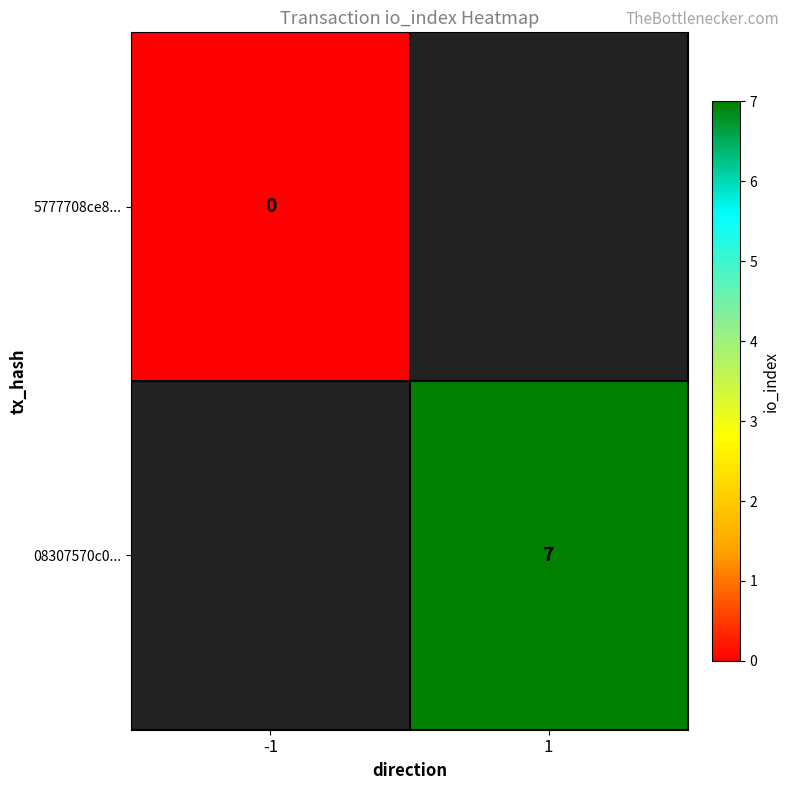

The 08307570c0... series shows 7 at 1. True or false?

True